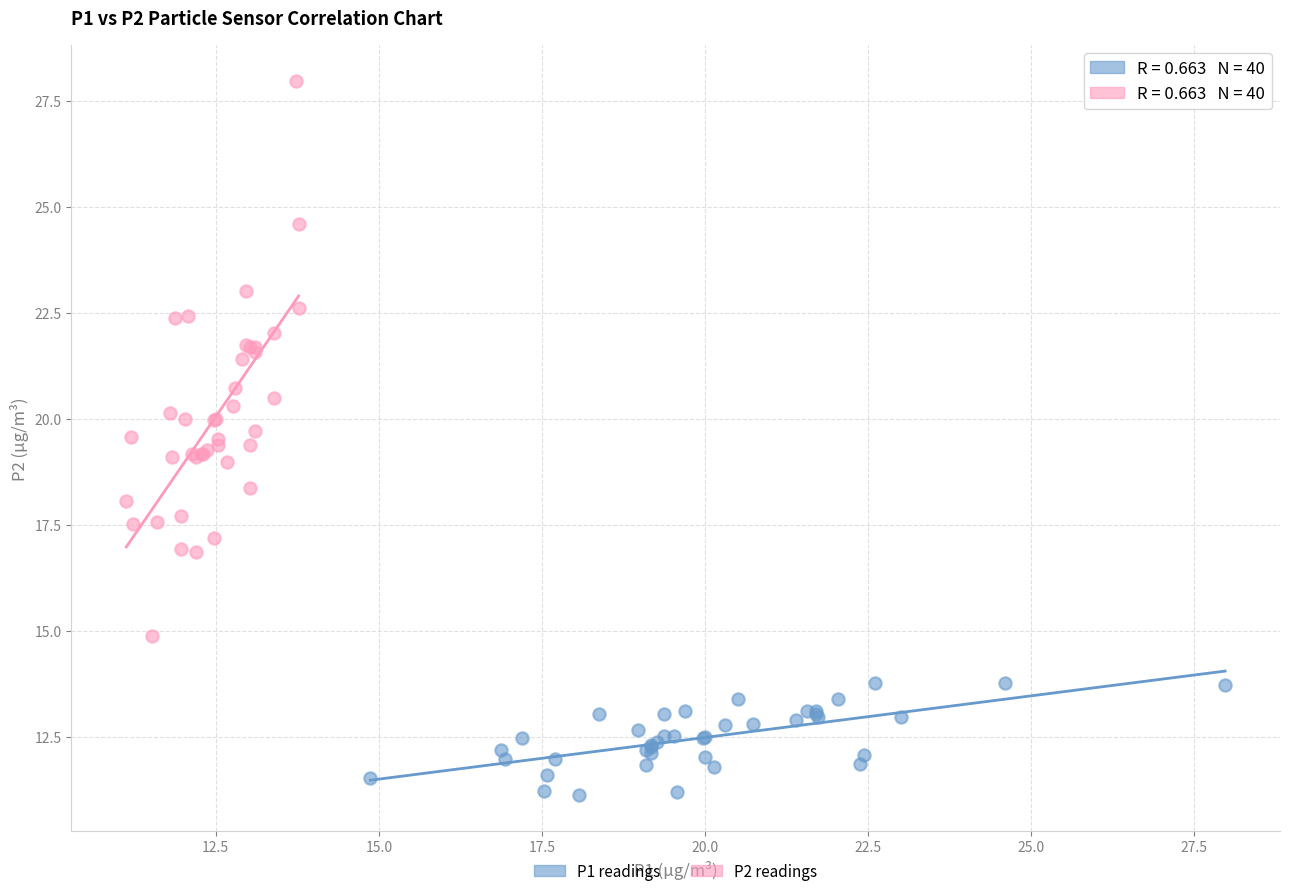

Which series reaches the minimum Y coordinate?

P1 readings